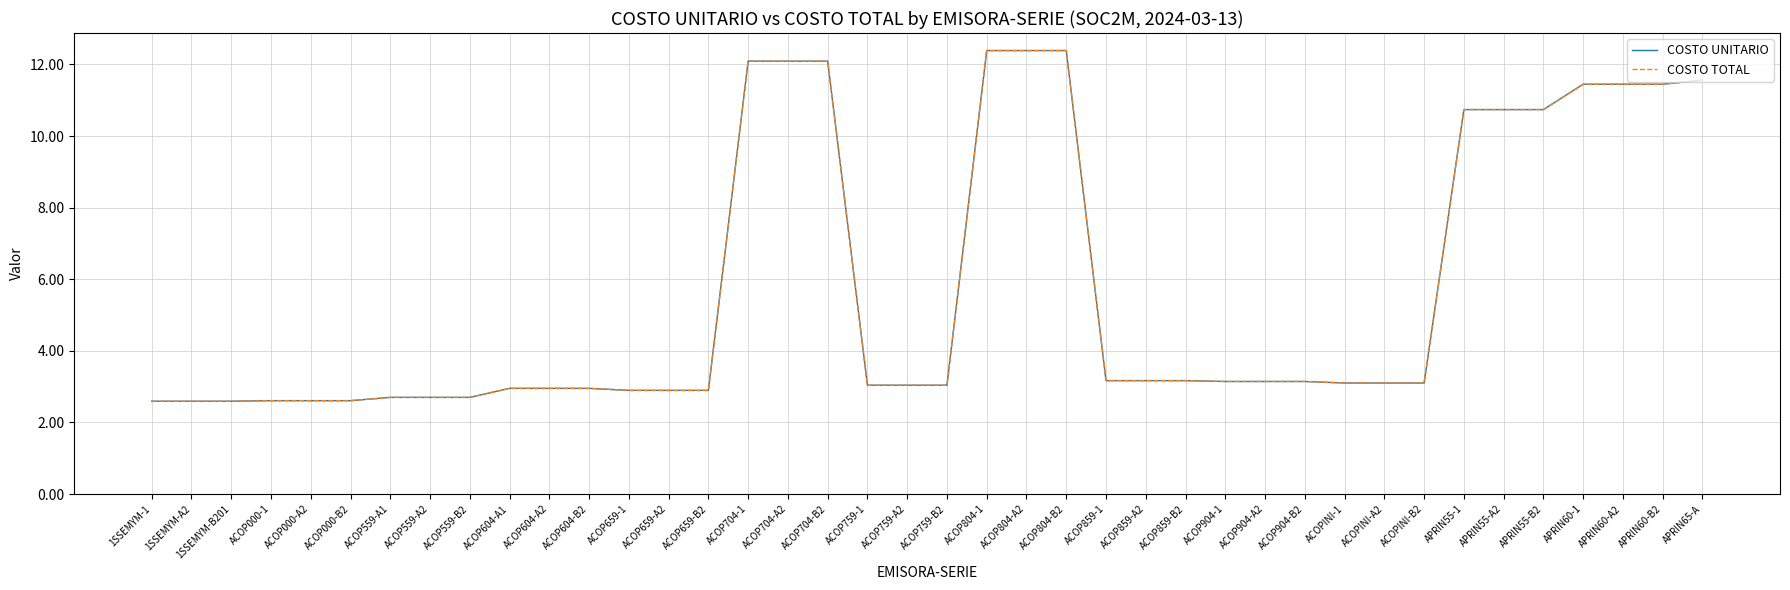

Between ACOPINI-A2 and APRIN60-1, which series saw the biggest shift?

COSTO UNITARIO